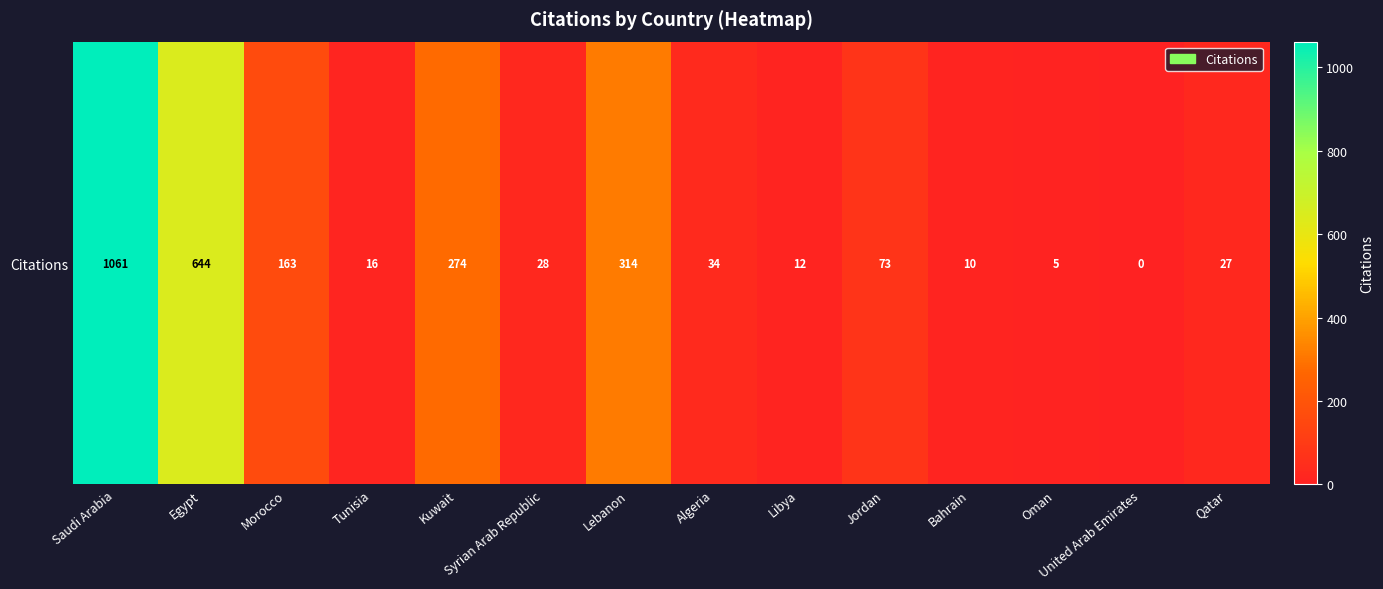

What is the maximum value shown in the chart?

1061